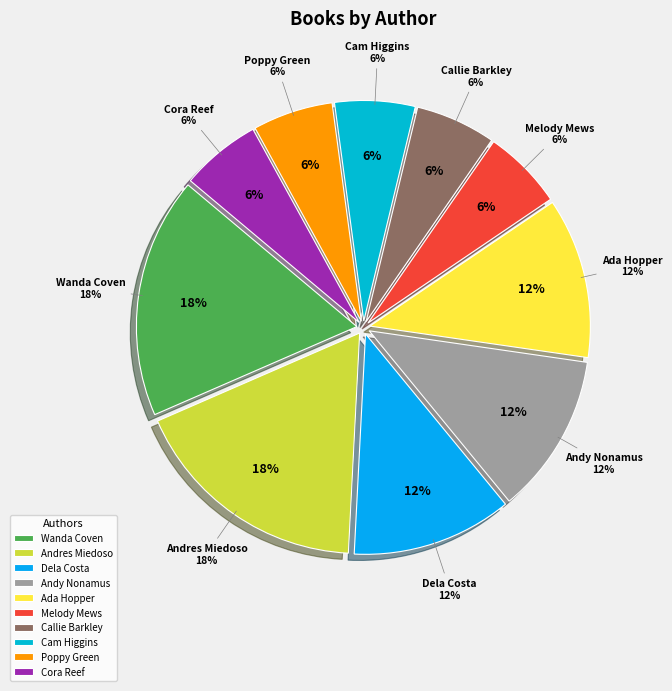

What percentage is the Melody Mews (162196881) slice, to the nearest percent?

6%